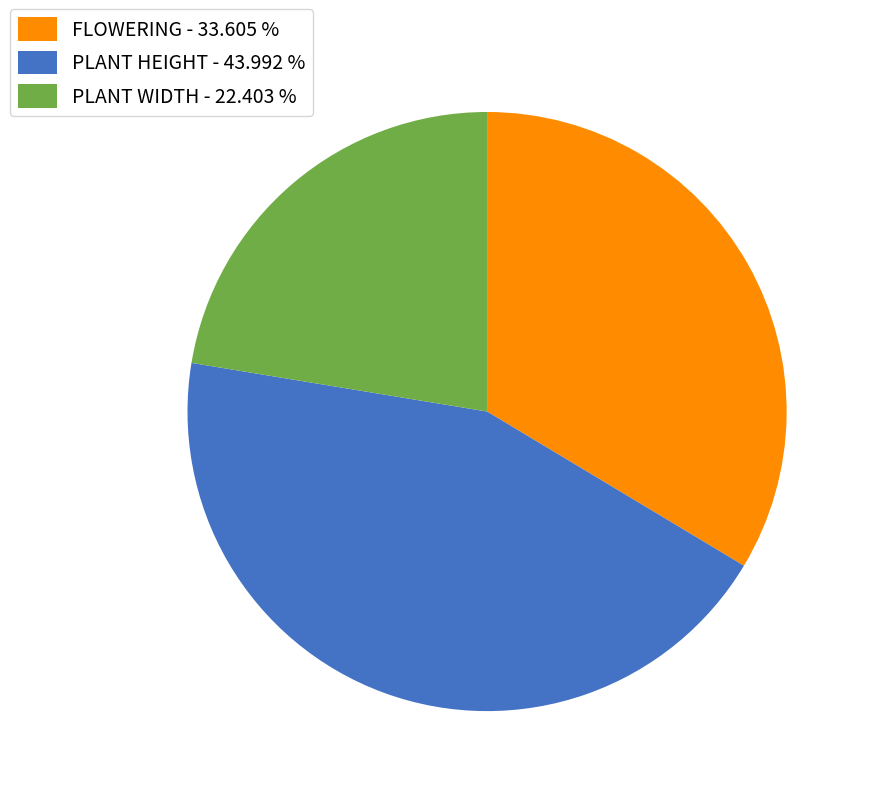

Combined, do PLANT WIDTH - 22.403 % and PLANT HEIGHT - 43.992 % account for over 50%?

Yes